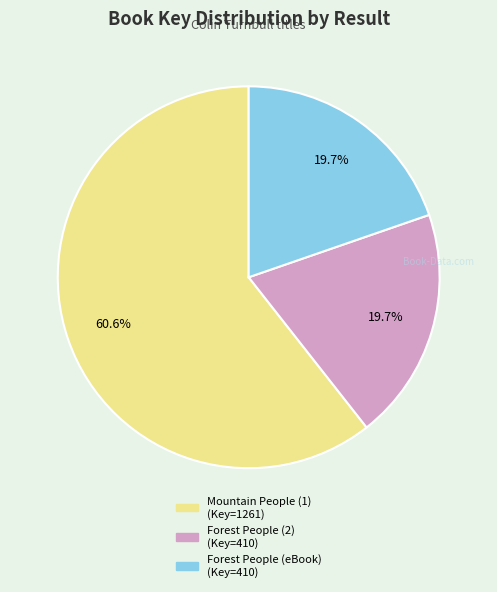

To the nearest percent, what is the combined percentage of Mountain People (1) and Forest People (2)?

80%